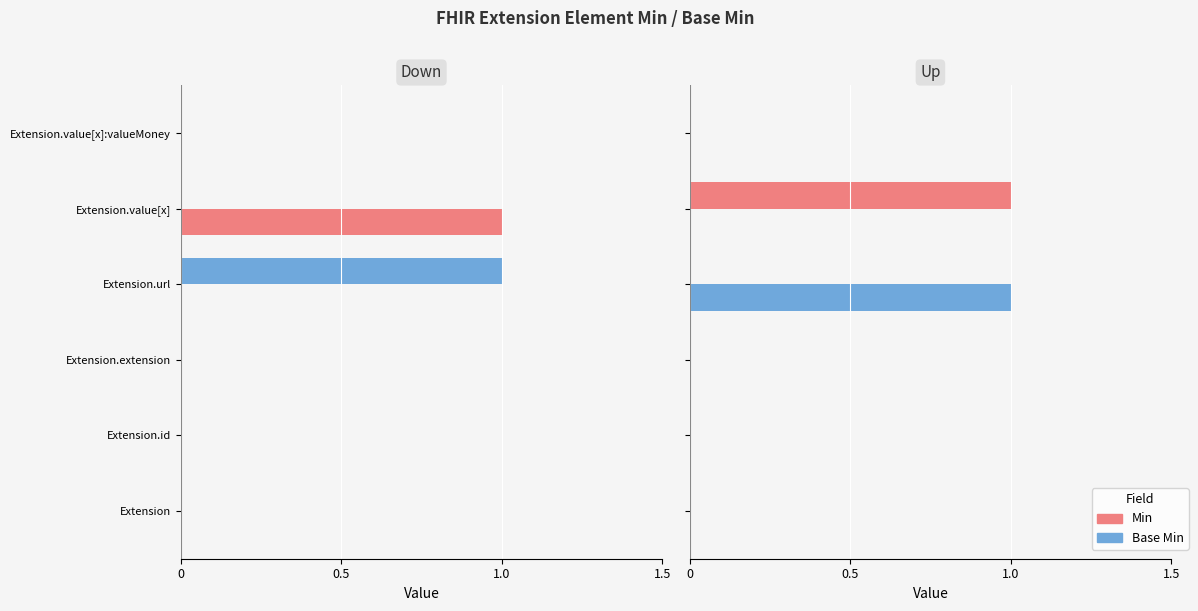

Between Extension.value[x]:valueMoney and Extension.extension, which is larger?

Extension.value[x]:valueMoney